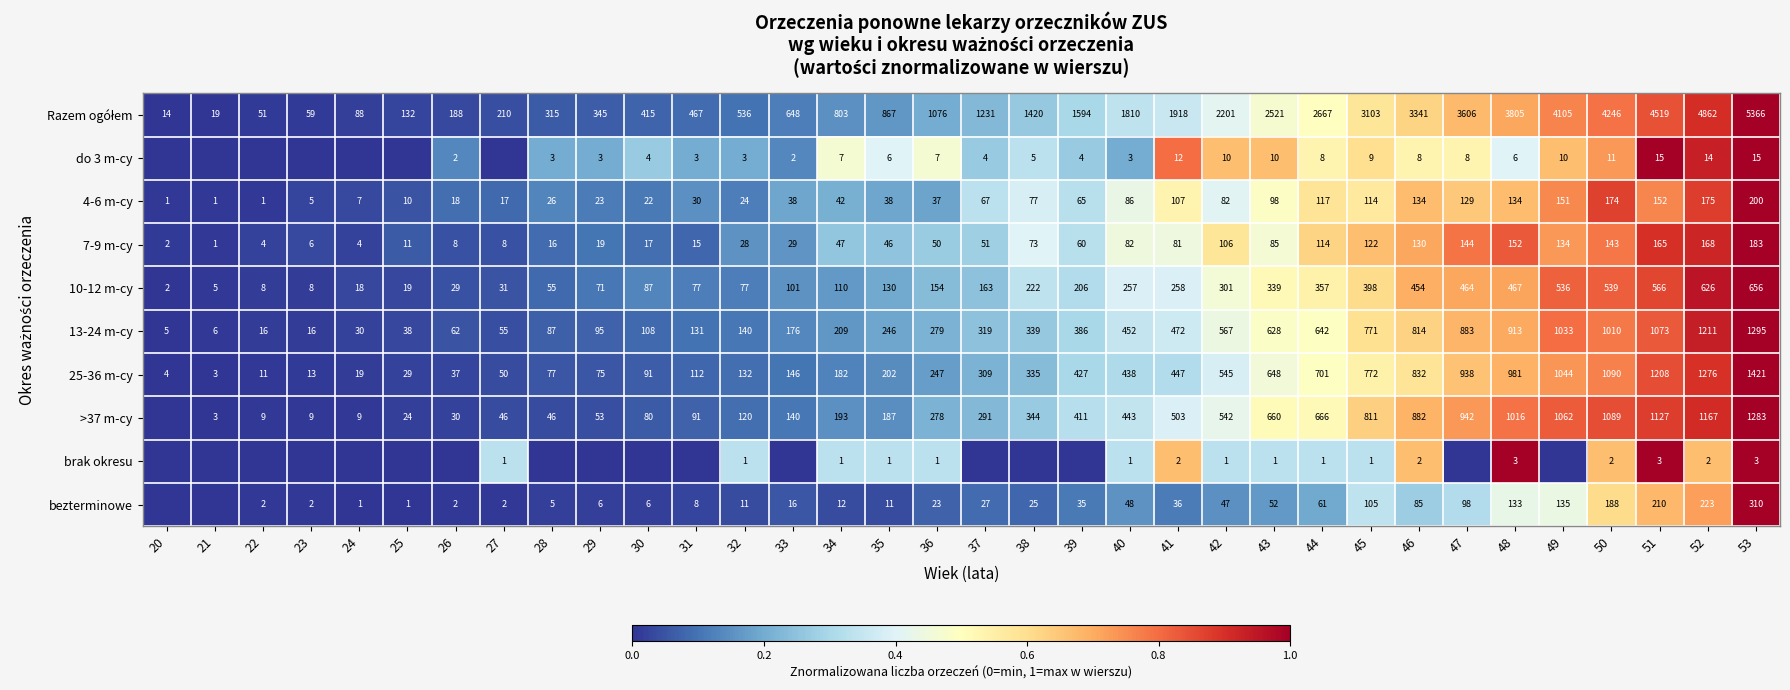

Which category has the highest value in the 10-12 m-cy series?

53